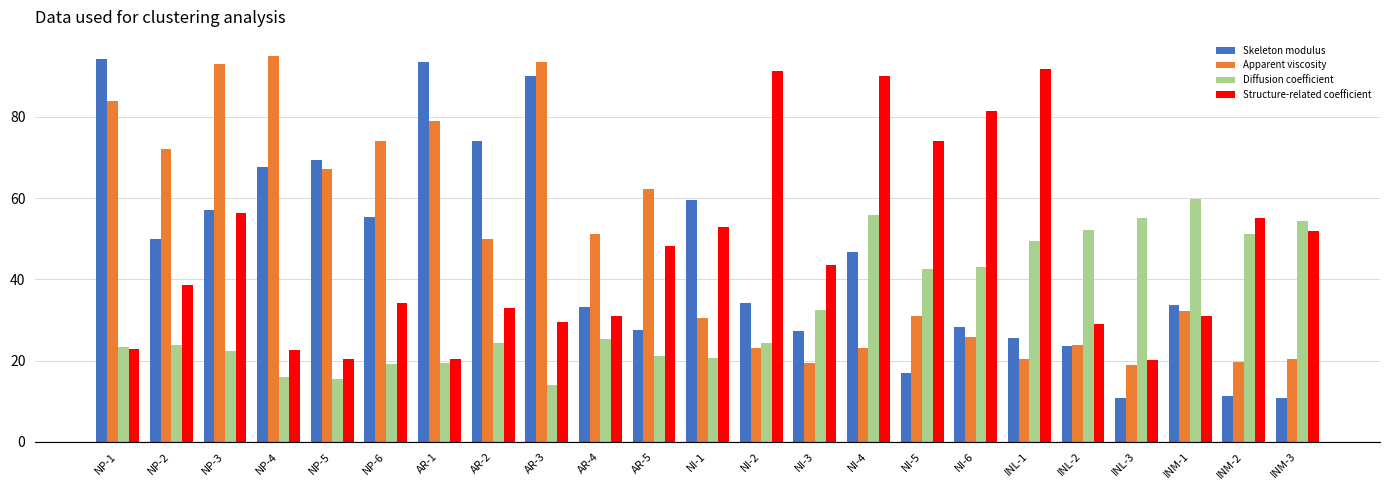

What is the maximum value shown in the chart?

95.0